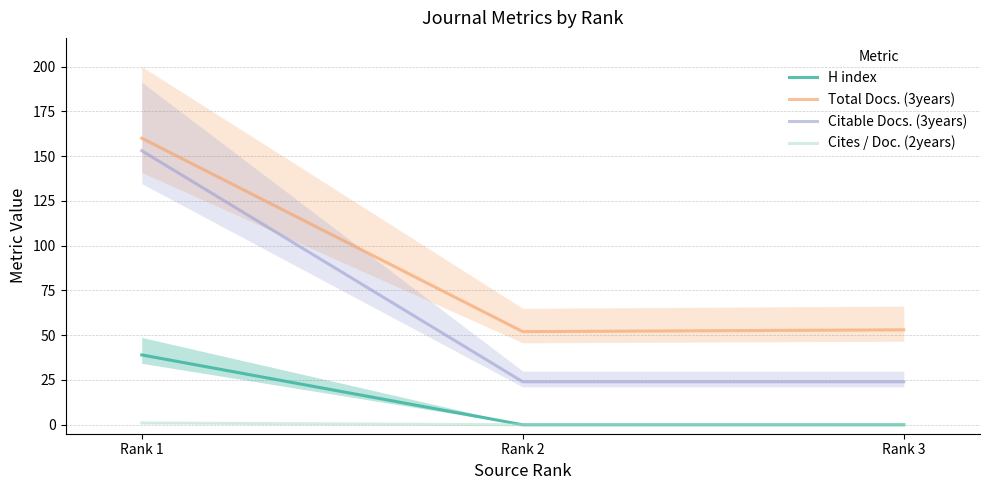

Does the chart display data point markers on the line(s)?

No